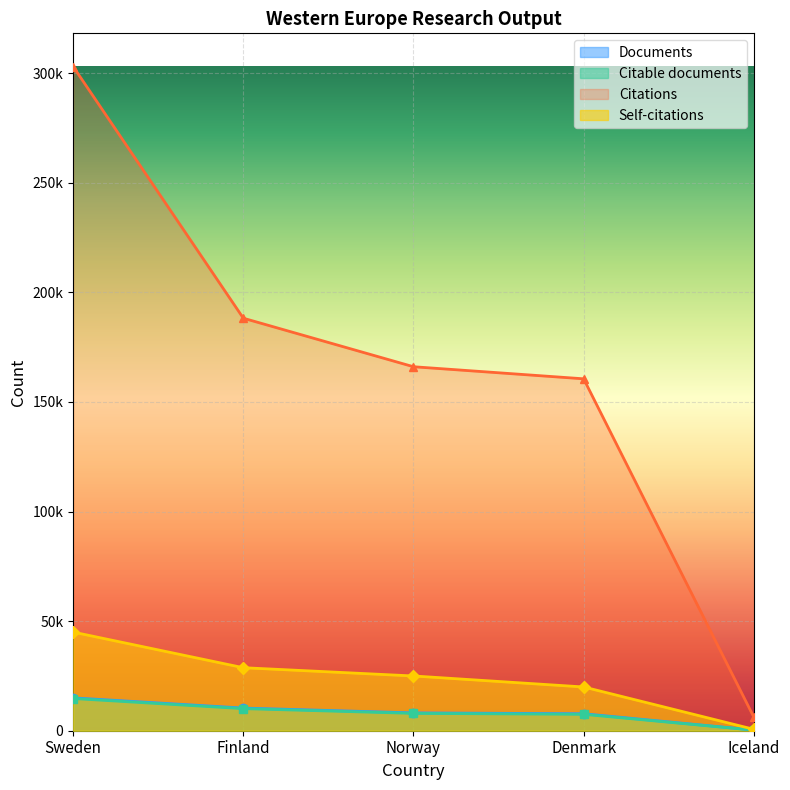

What is the maximum value shown in the chart?

302993